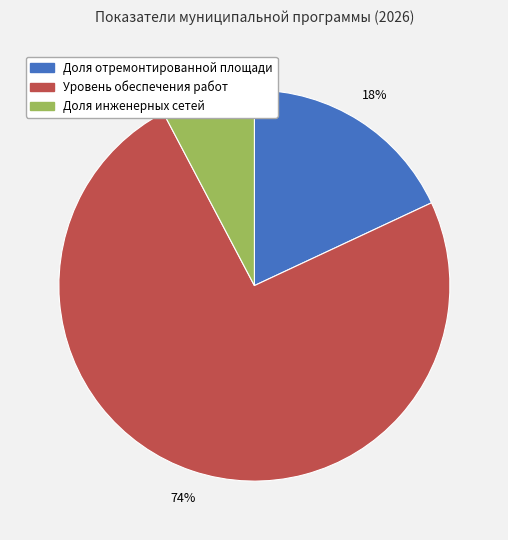

Is there a majority slice in this chart?

Yes